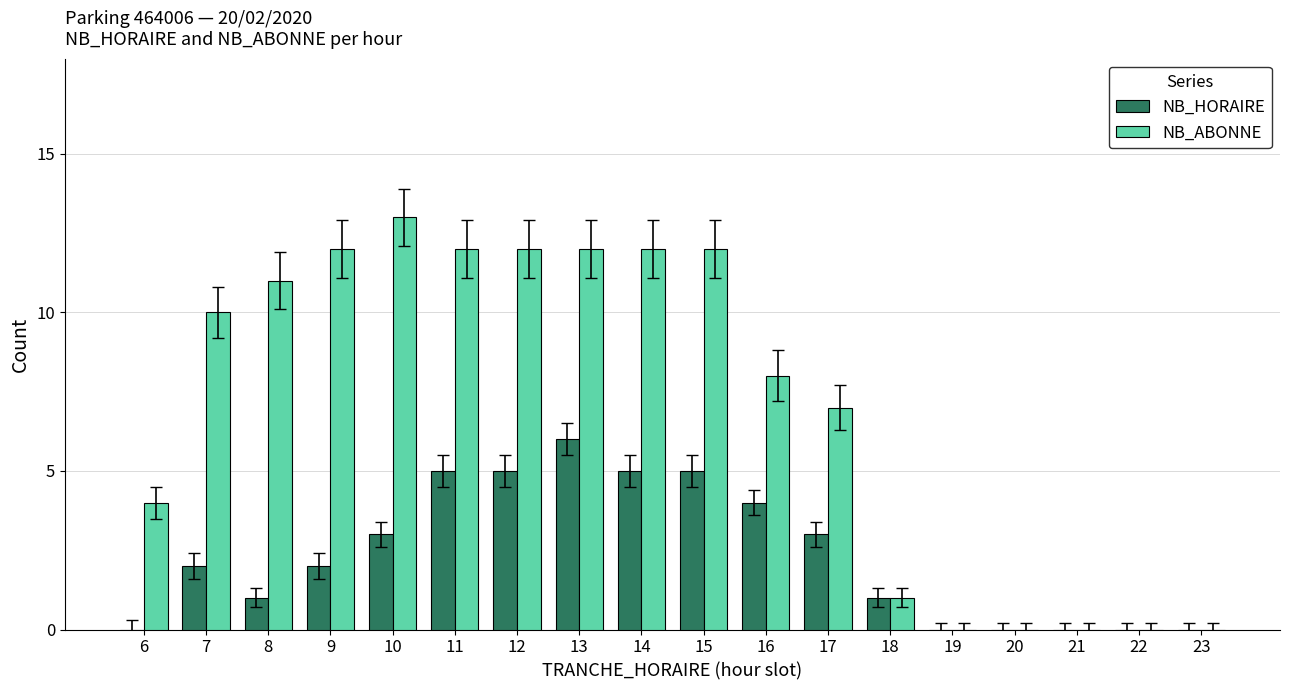

Which series changed the most between 11 and 22?

NB_ABONNE